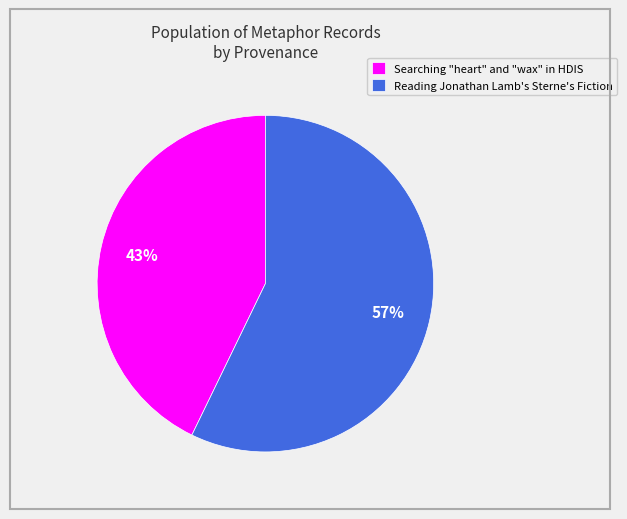

Rank the categories by value from lowest to highest.

Searching "heart" and "wax" in HDIS, Reading Jonathan Lamb's Sterne's Fiction